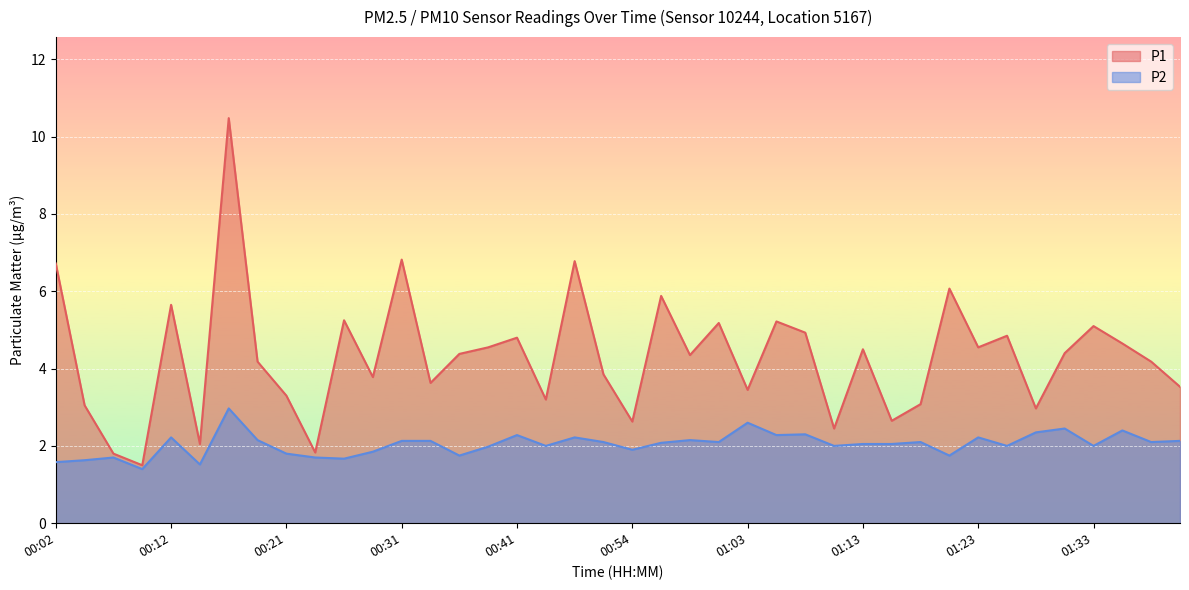

What position from the left is 00:06?

3